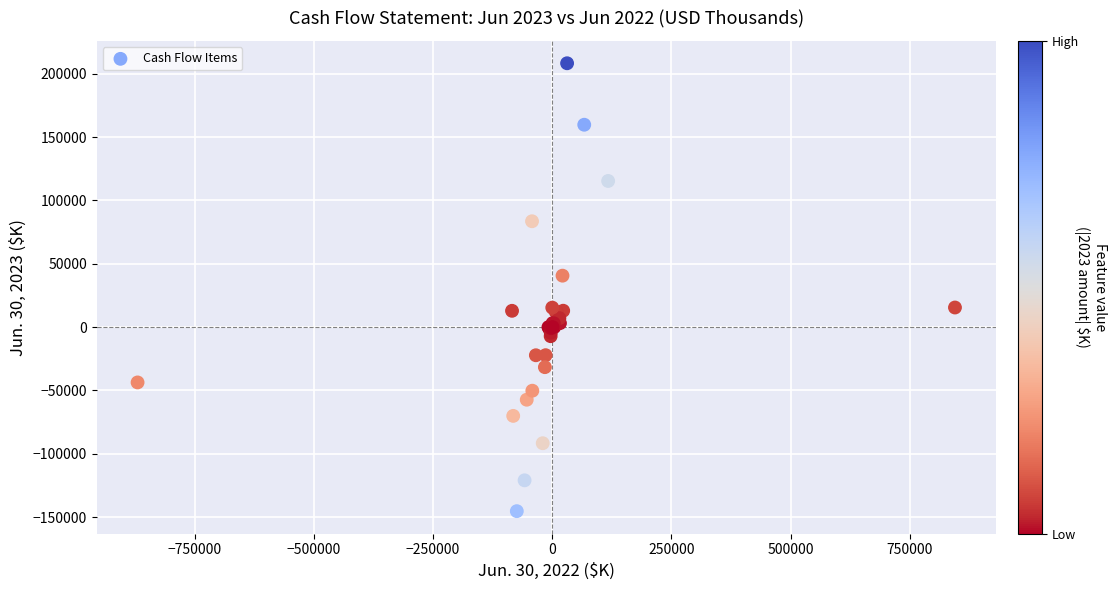

What Y value in the scatter plot is closest to 31523?

40632